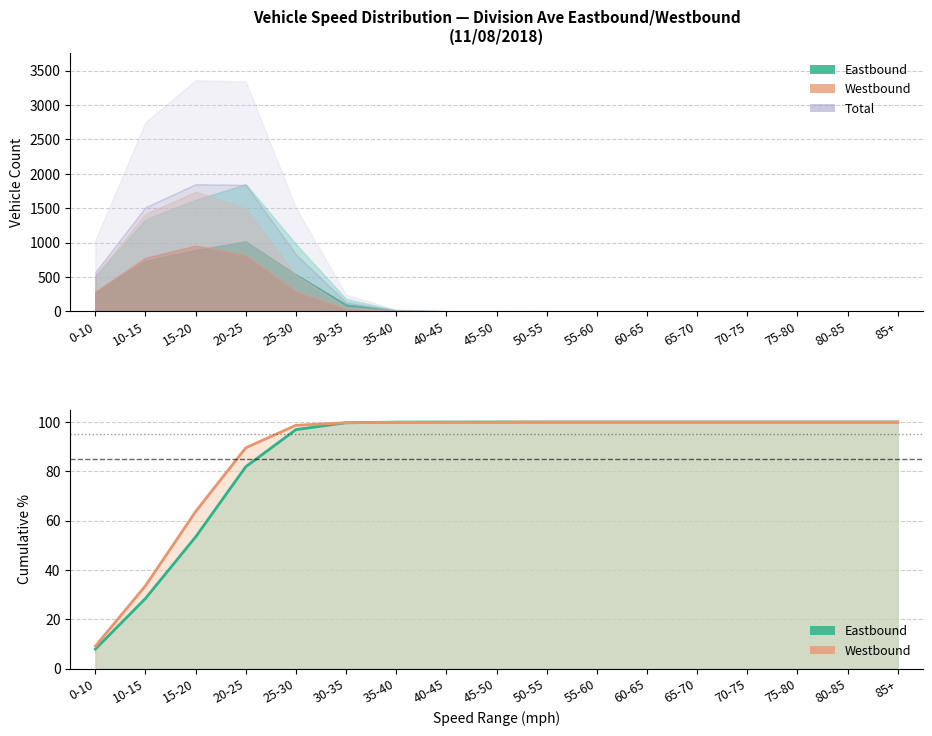

The Eastbound series shows 139.3 at 20-25. True or false?

False